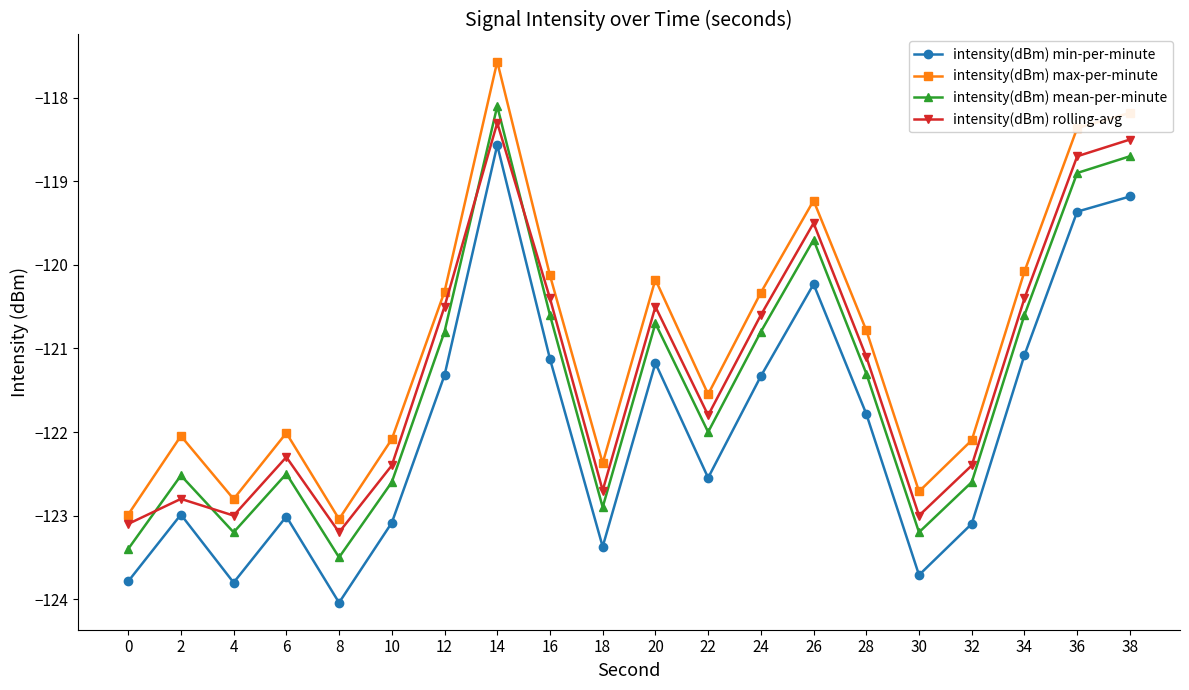

Does the chart display data point markers on the line(s)?

Yes